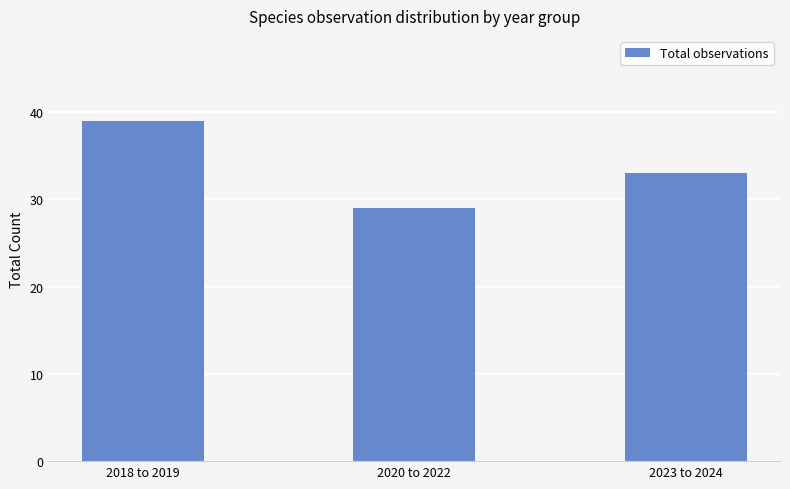

What is the ratio of the value at 2020 to 2022 to the value at 2023 to 2024?

0.9